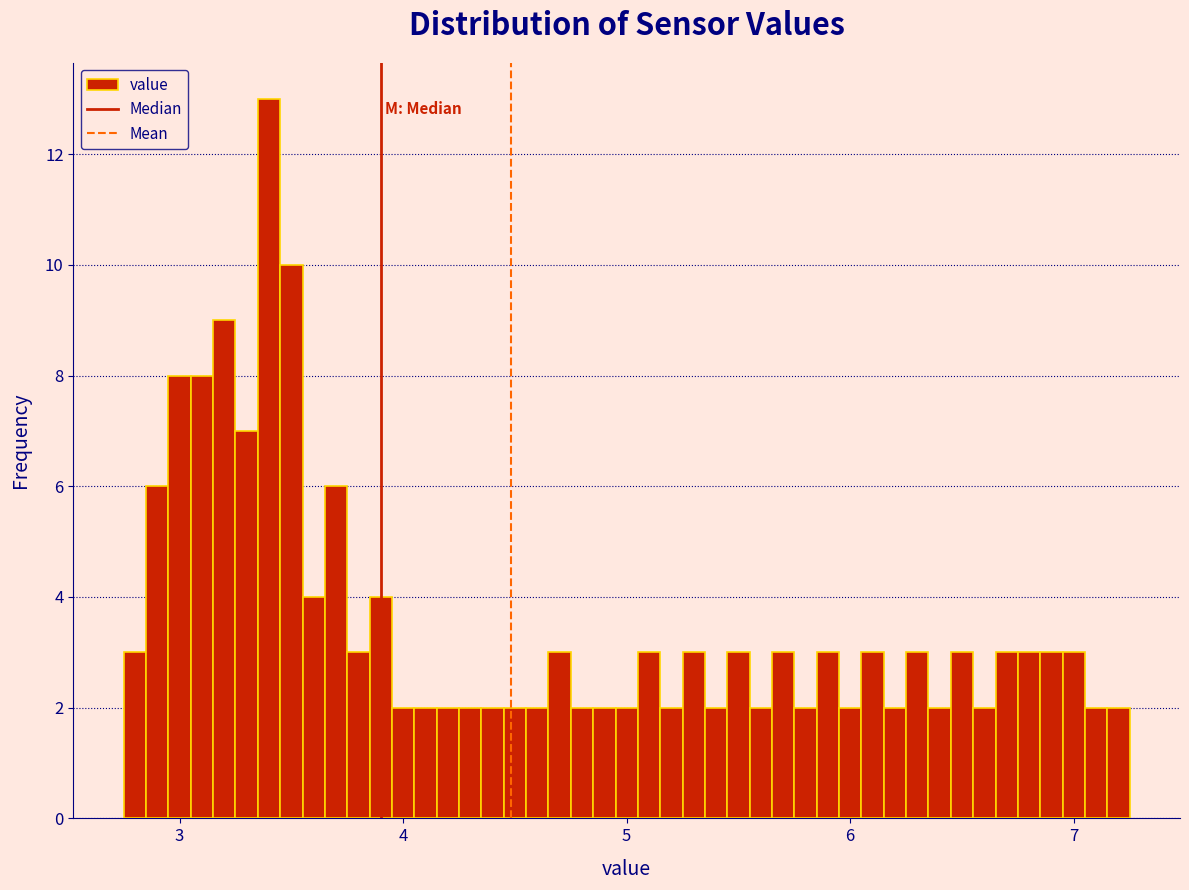

Around what value on the x-axis is the tallest bar? Give the approximate position of its centre, as read against the axis.

3.4